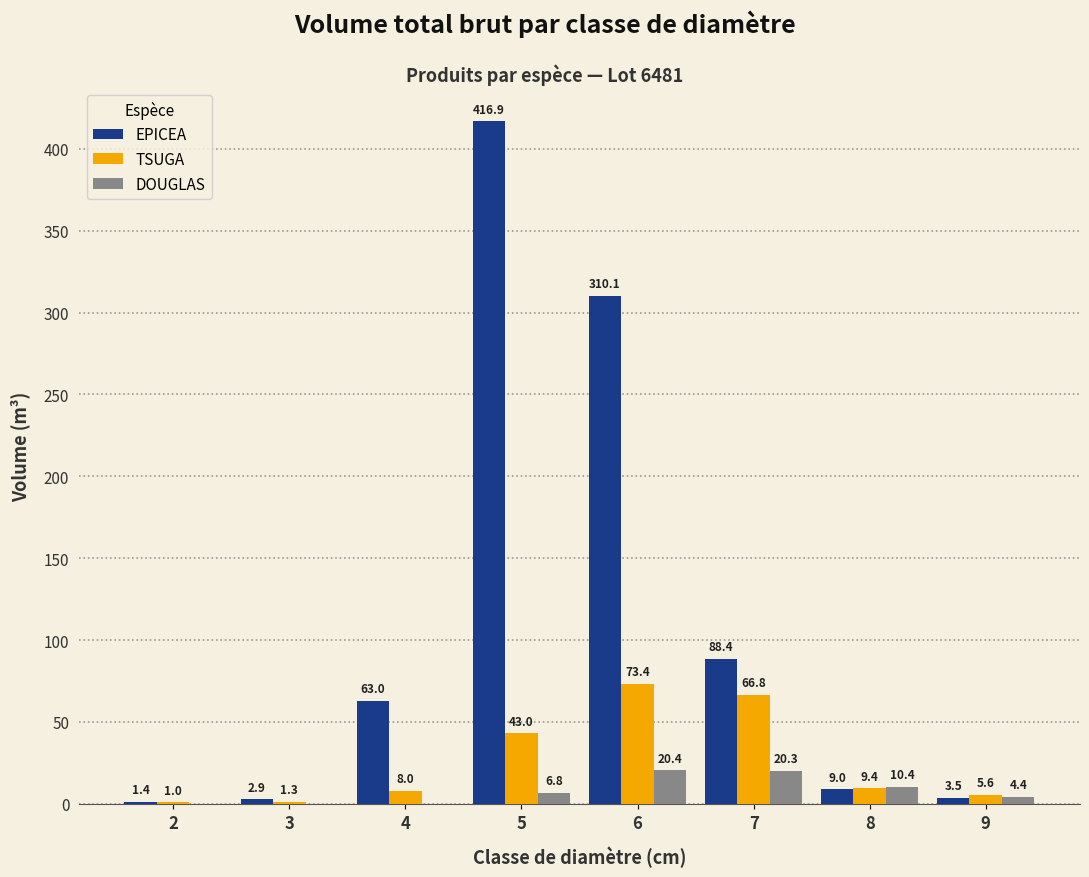

Which series has the largest range (max minus min)?

EPICEA